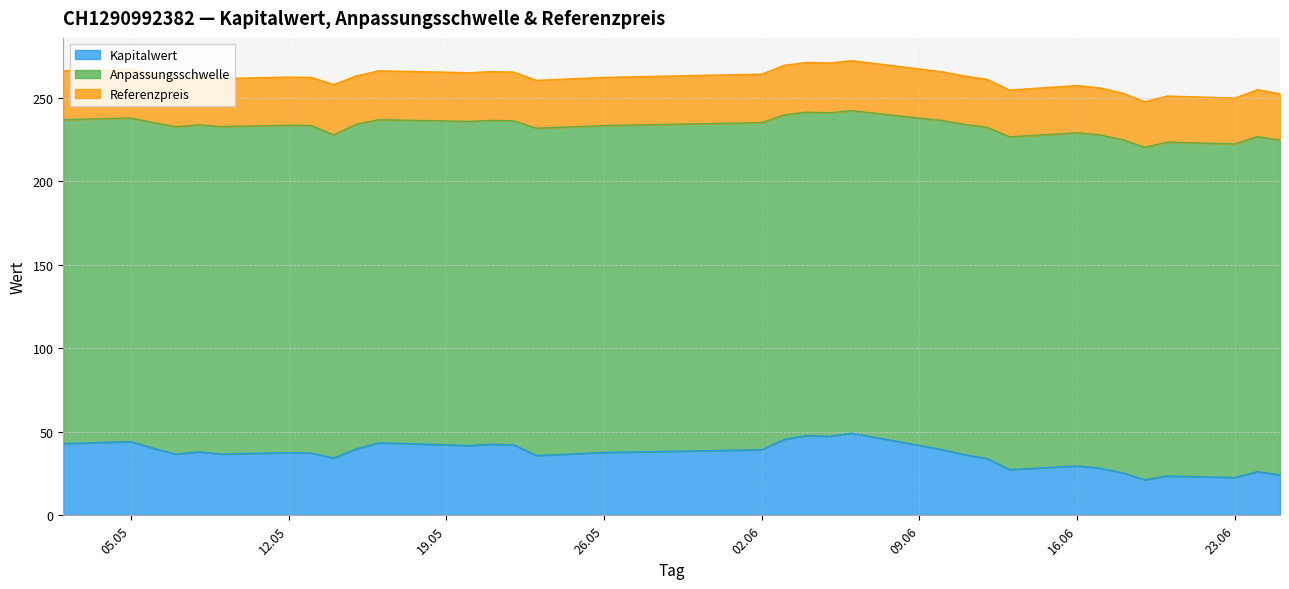

How many values in the Referenzpreis series exceed 262?

20